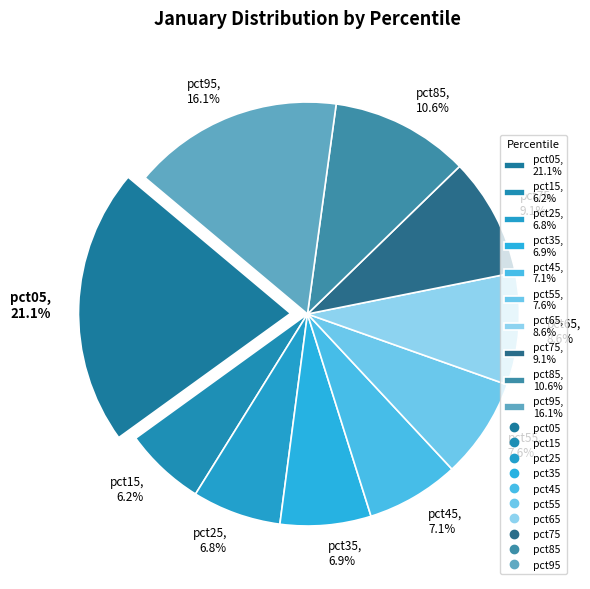

What is the smallest slice in the pie chart?

pct15